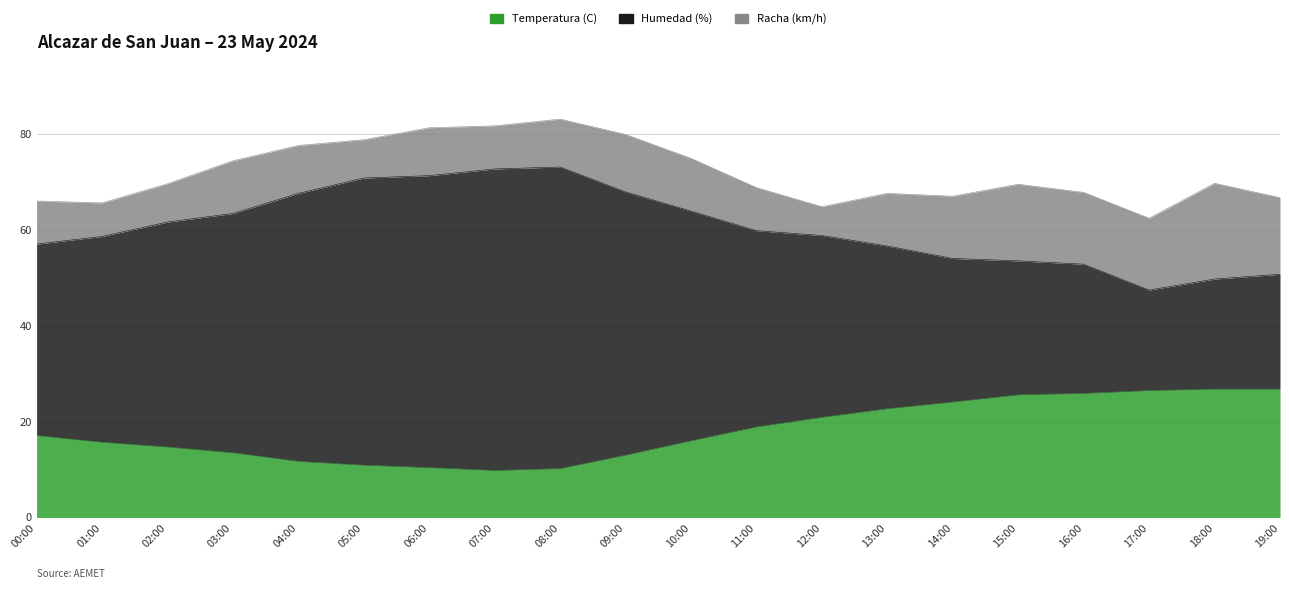

Is the value of Humedad (%) at 14:00 greater than the value of Temperatura (C) at 03:00?

Yes